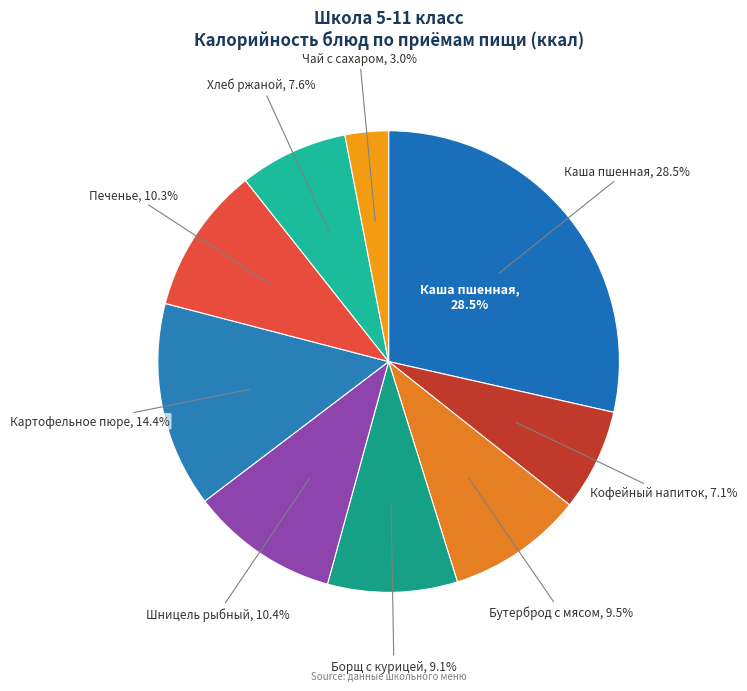

What is the largest slice in the pie chart?

Каша пшенная молочная с маслом сливочным